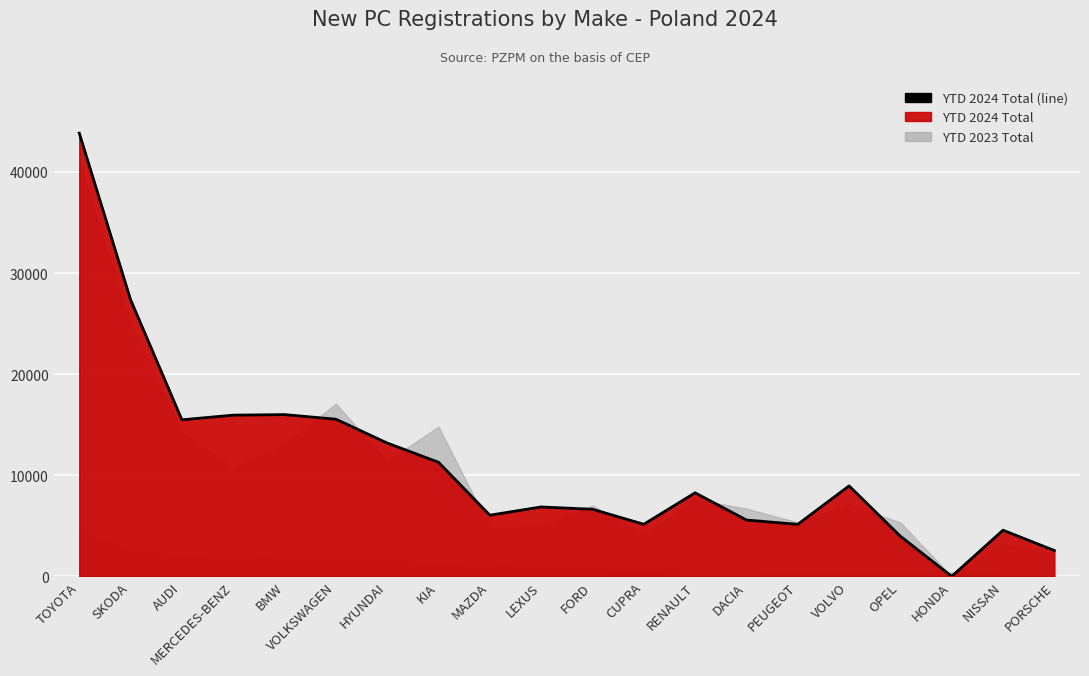

How many interior local peaks (higher than both neighbors) does the data have?

5